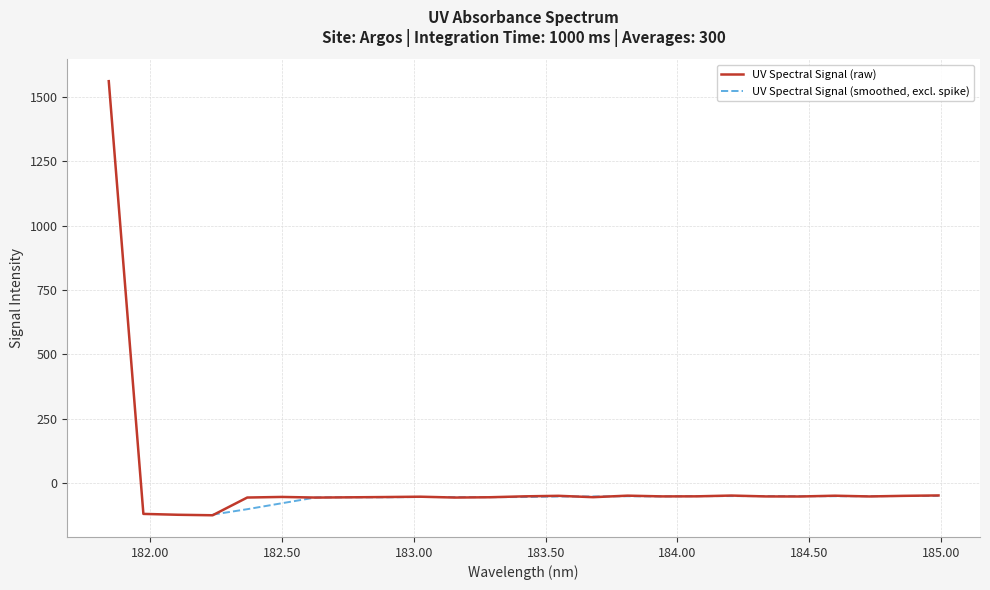

What is the difference between the maximum and minimum values?

1684.6